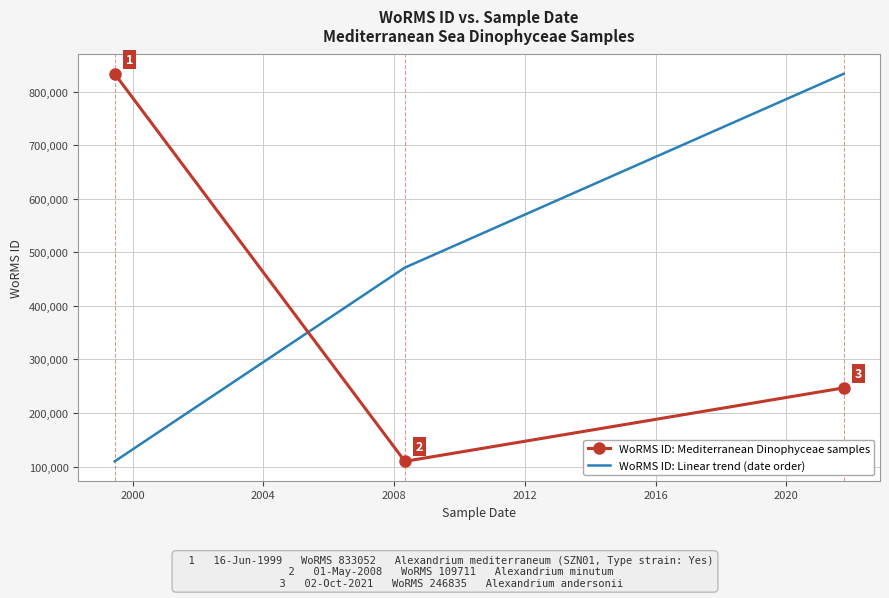

What is the maximum value for WoRMS ID: Mediterranean Dinophyceae samples?

833052.0